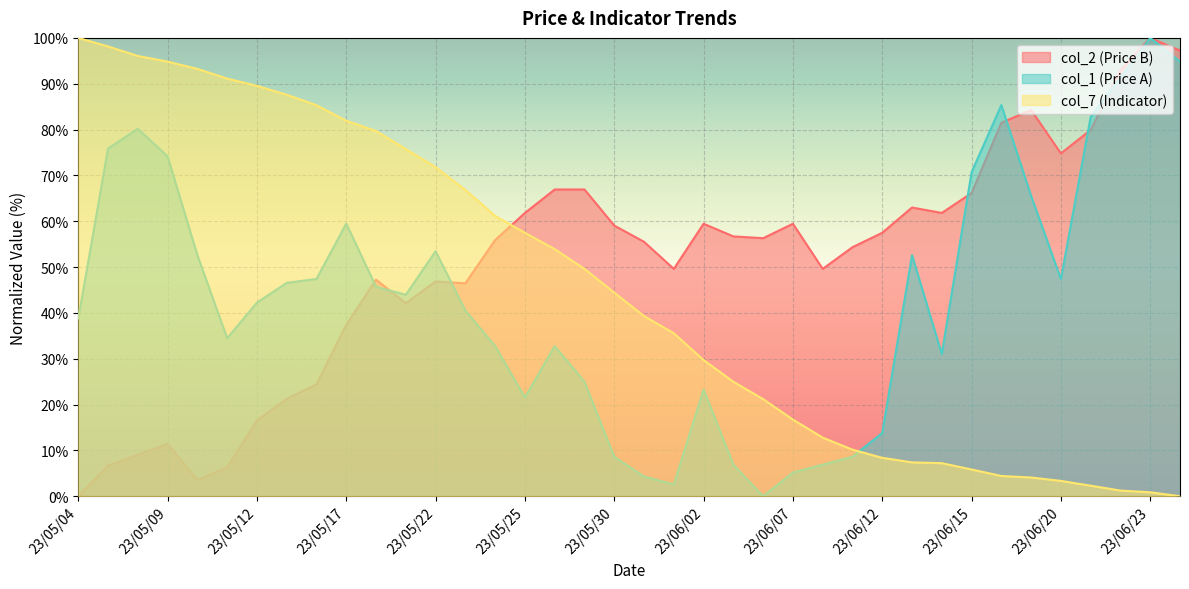

Which series has the largest total across all categories?

col_2 (Price B)